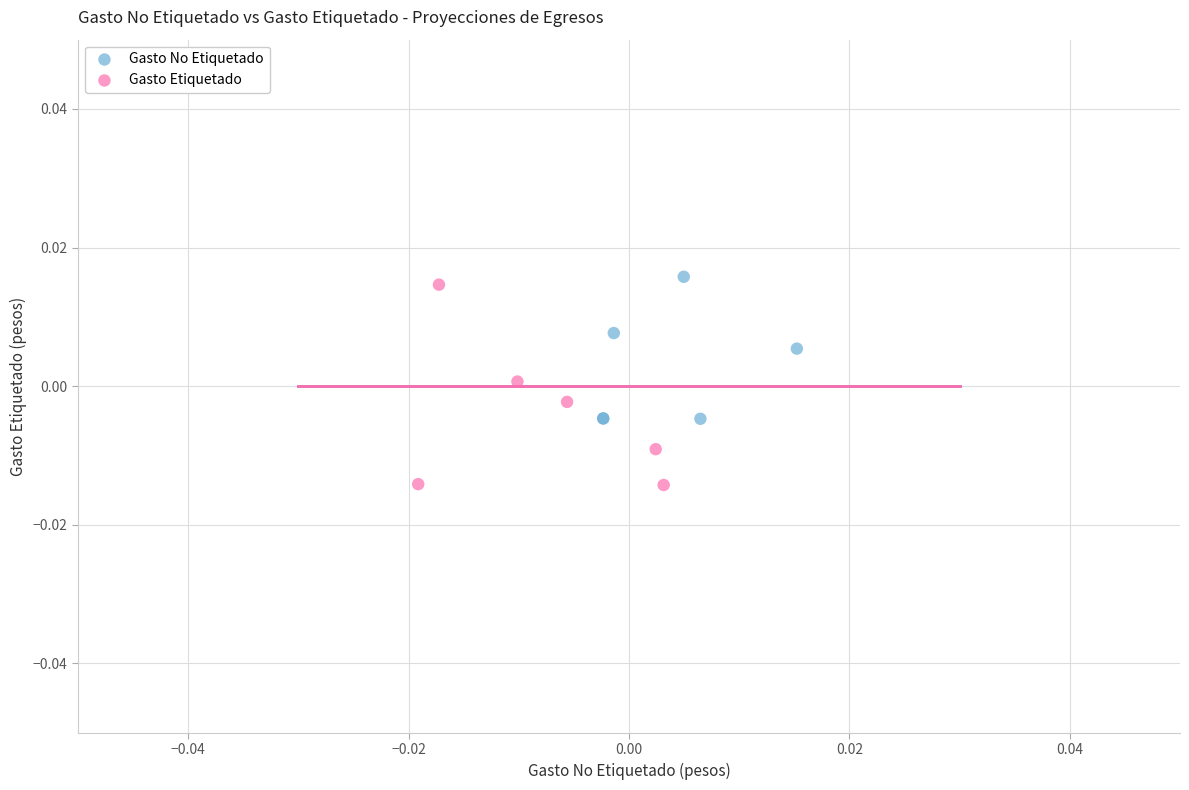

Which series reaches the maximum Y coordinate?

Gasto No Etiquetado